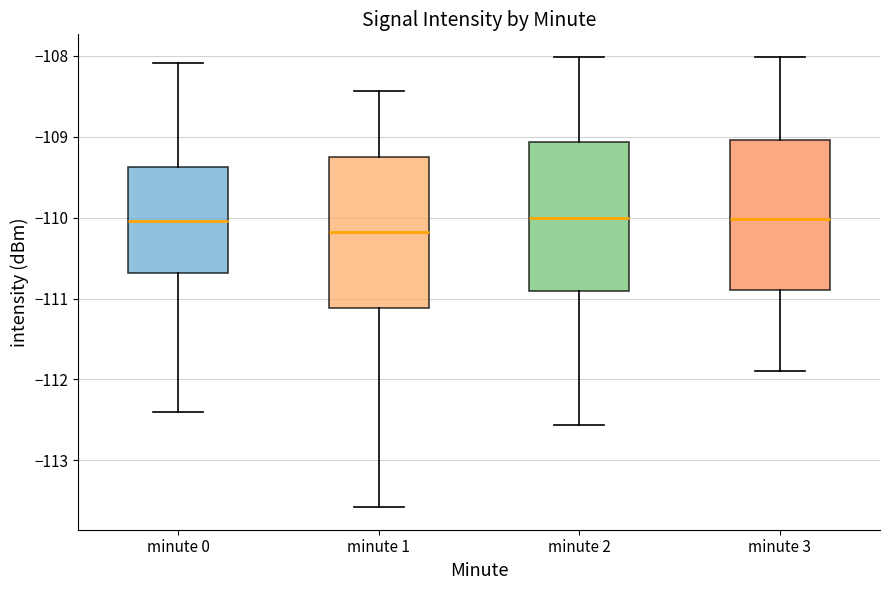

Where is the lower edge of the box for minute 3 on the y-axis? The values are not printed on the chart, so give them approximately, as read against the axis.

-110.9